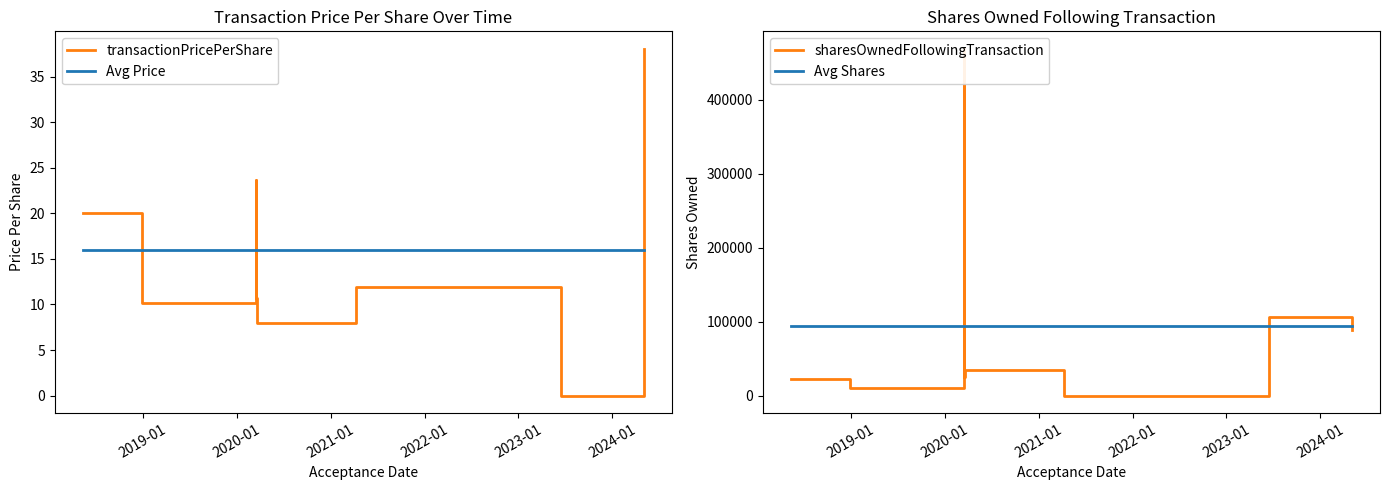

True or false: Avg Shares has more than 1 interior local peaks.

False